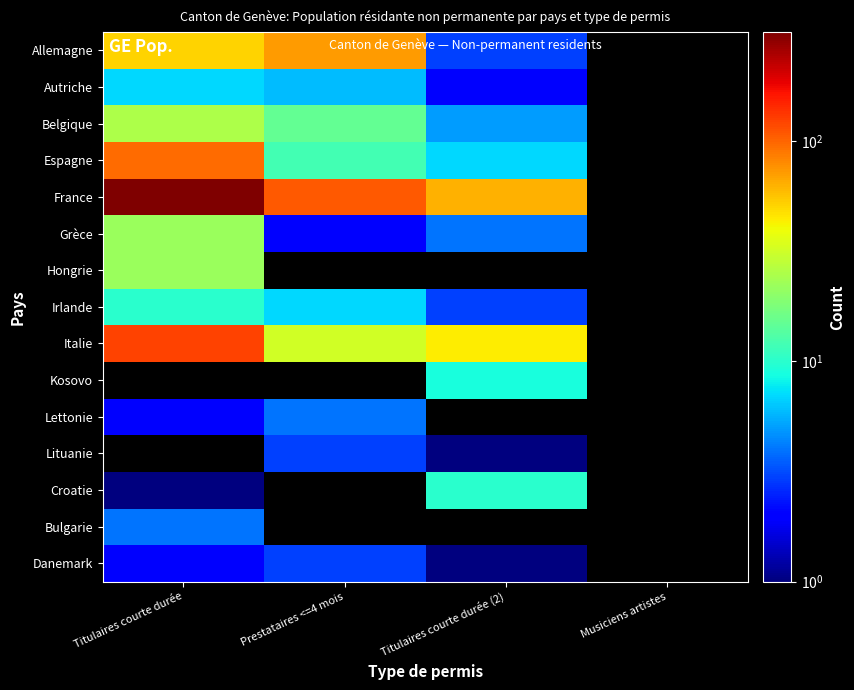

Which series has the largest total across all categories?

France